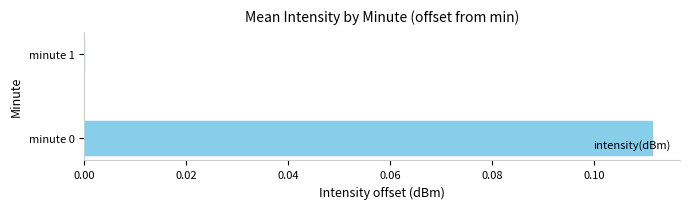

Where is the data nearest to the value 0?

minute 1